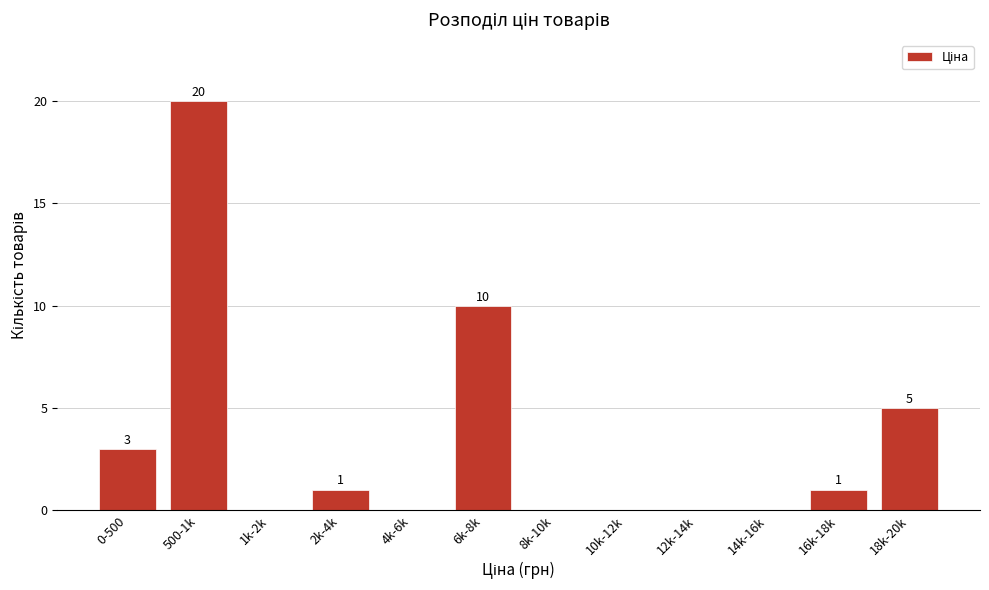

Reading left to right, extract all data points from this chart.

0-500=3	500-1k=20	1k-2k=0	2k-4k=1	4k-6k=0	6k-8k=10	8k-10k=0	10k-12k=0	12k-14k=0	14k-16k=0	16k-18k=1	18k-20k=5